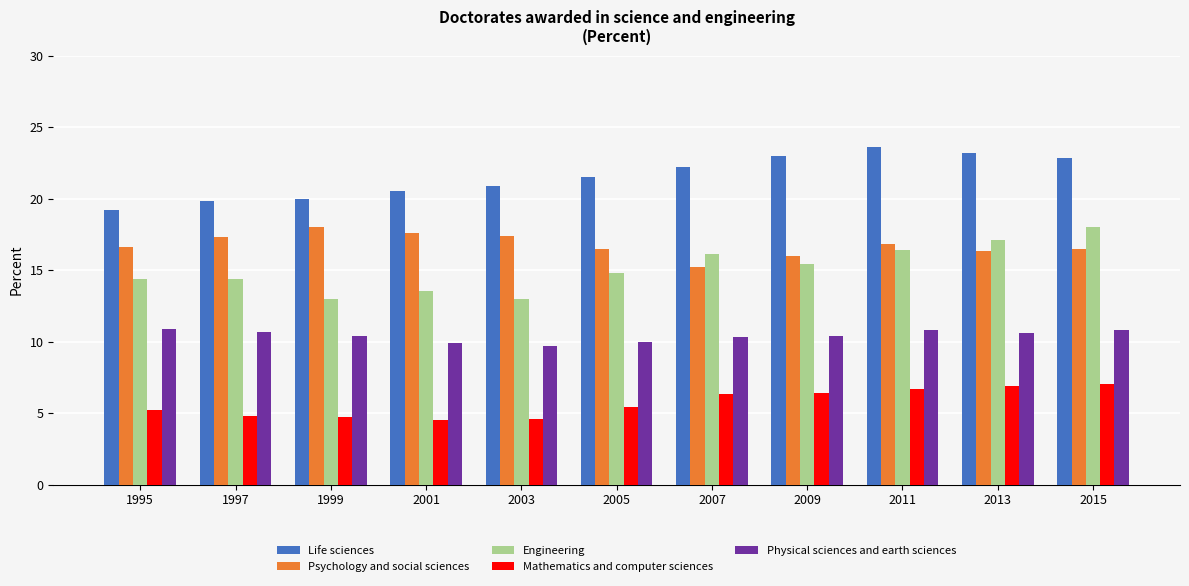

What is the average value of the Life sciences series?

21.5